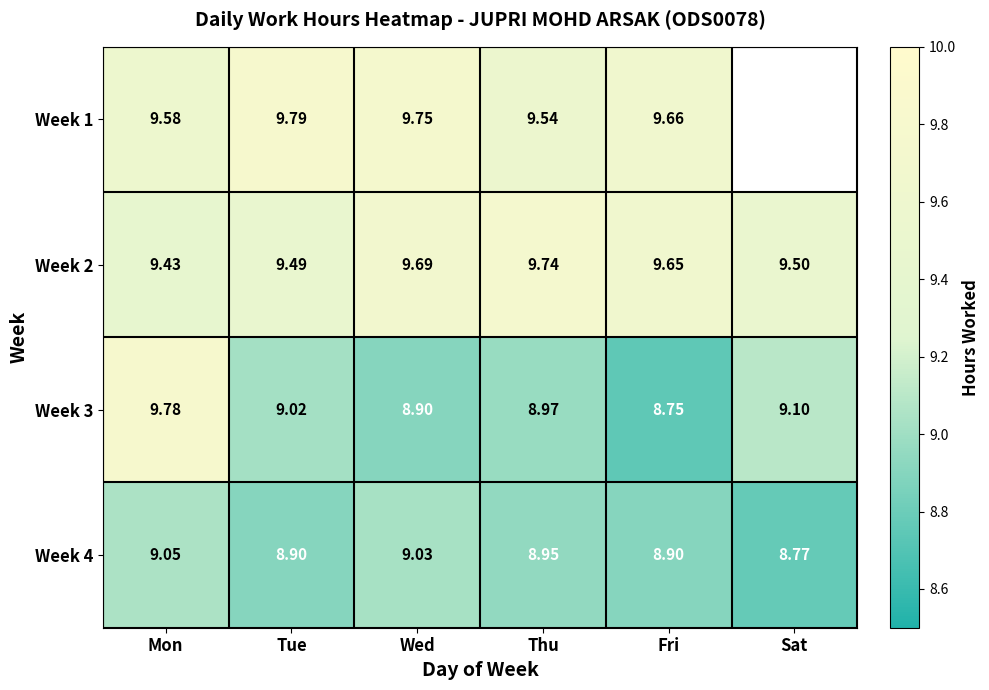

True or false: Week 2 has a value of 4.5 at Fri.

False